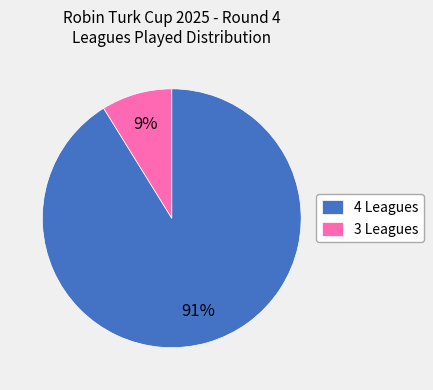

To the nearest percent, what is the average slice percentage?

50%